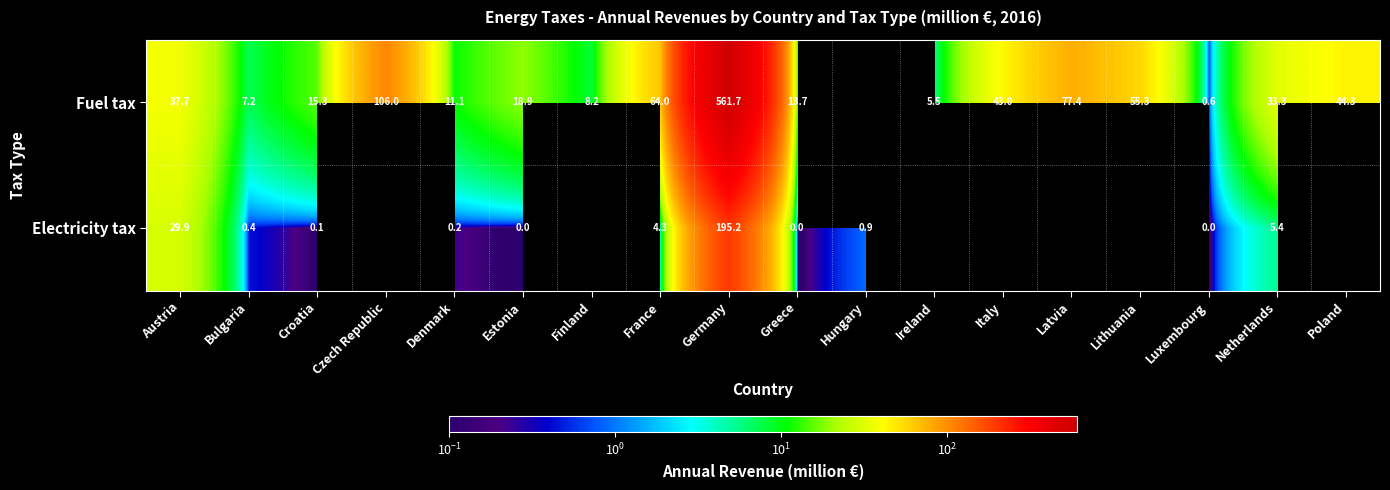

True or false: Fuel tax has a value of 8.6 at Ireland.

False